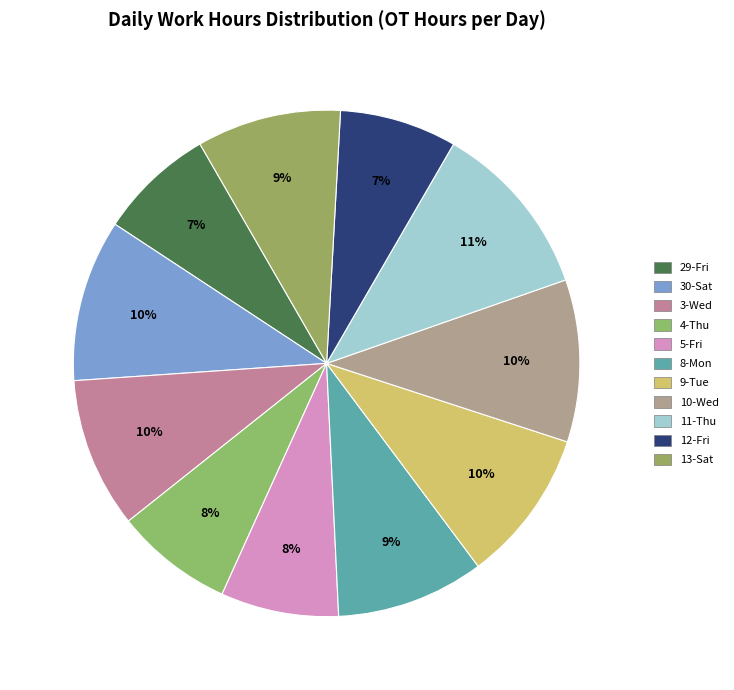

Combined, what portion of the pie is 10-Wed and 12-Fri?

17.8%